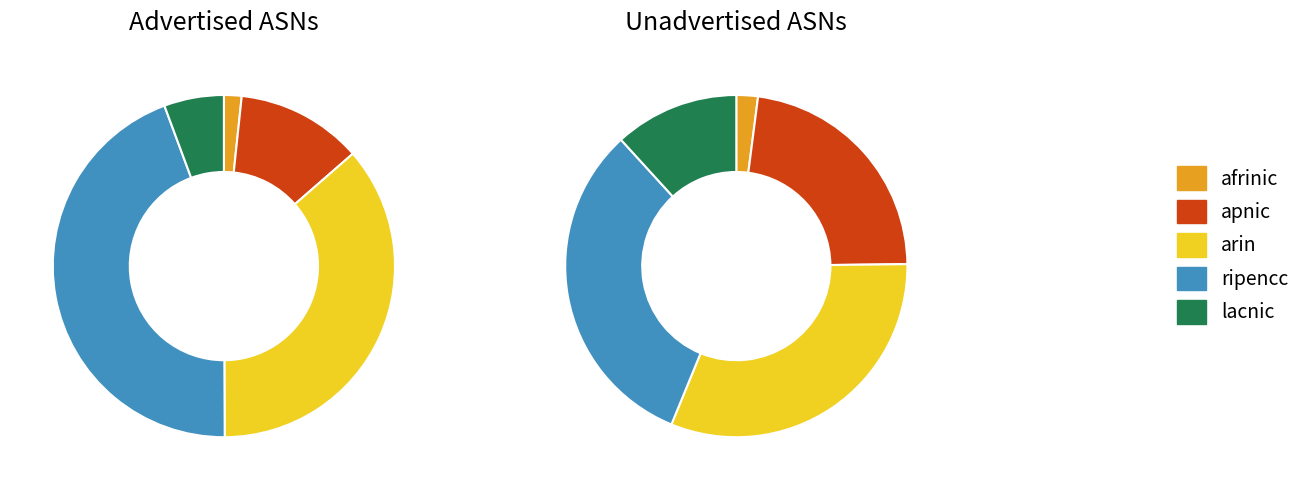

The afrinic slice represents 1% of the pie. True or false?

False